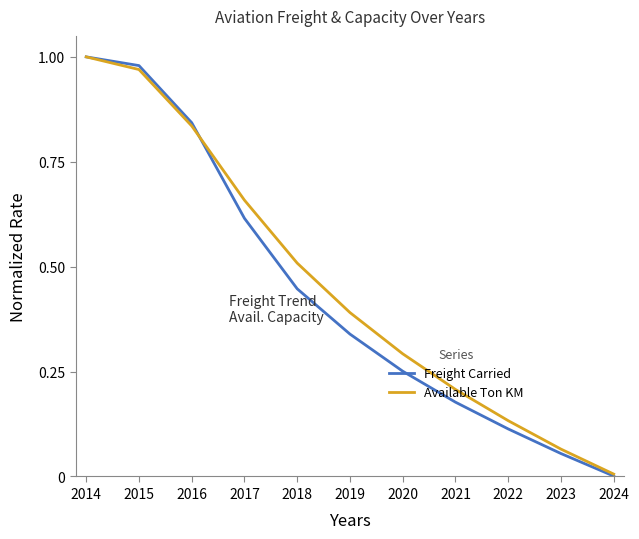

At which label does Available Ton KM reach its minimum?

2024